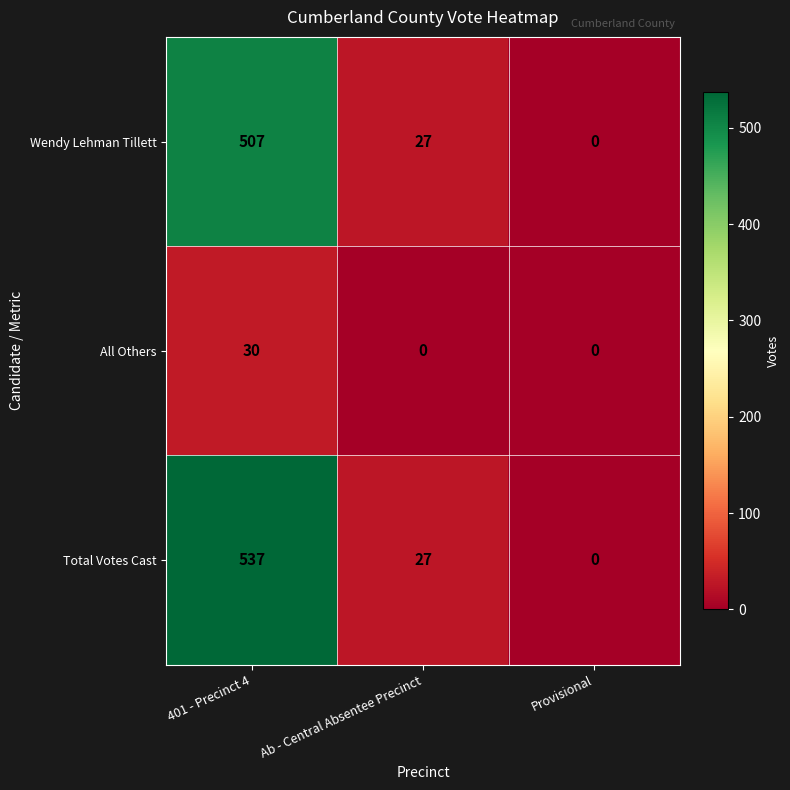

What is the sum of all Total Votes Cast values?

564